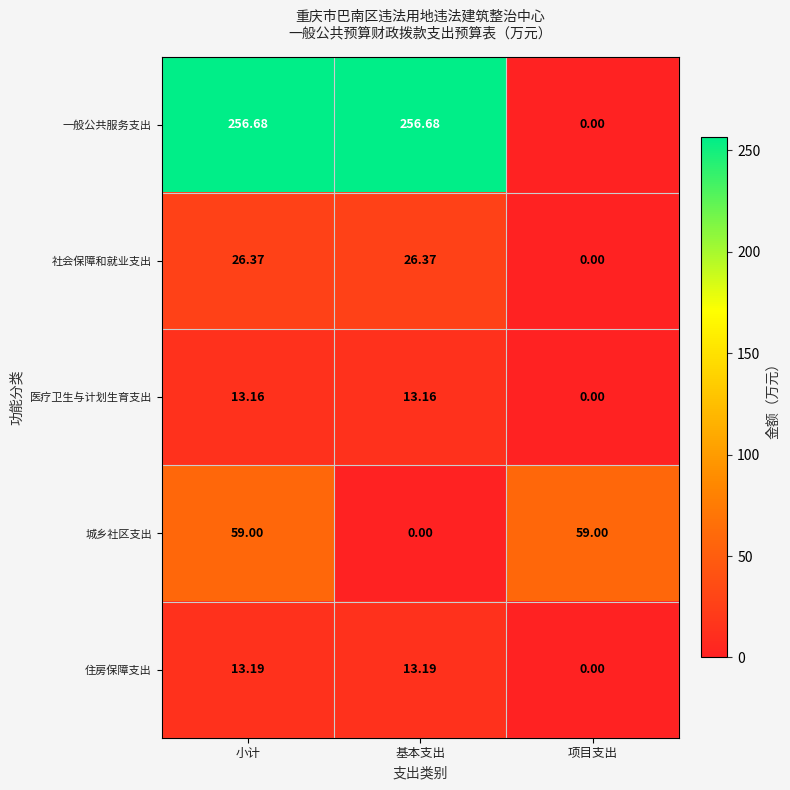

At which category is the sum across all series the highest?

小计